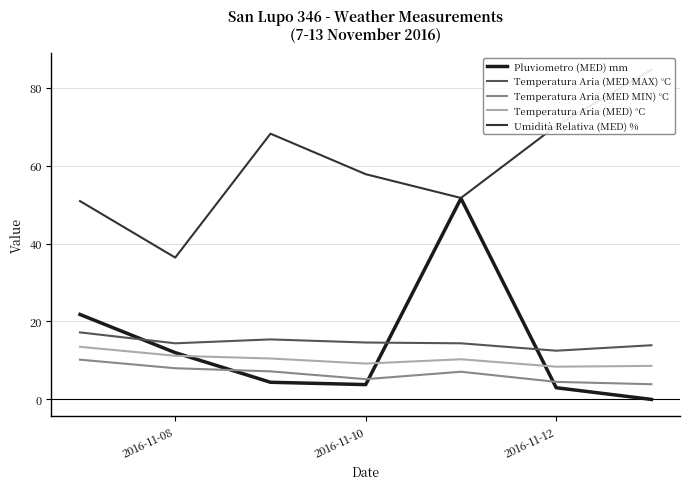

Is the value of Temperatura Aria (MED MIN) °C at 2016-11-08 greater than the value of Temperatura Aria (MED MAX) °C at 2016-11-08?

No